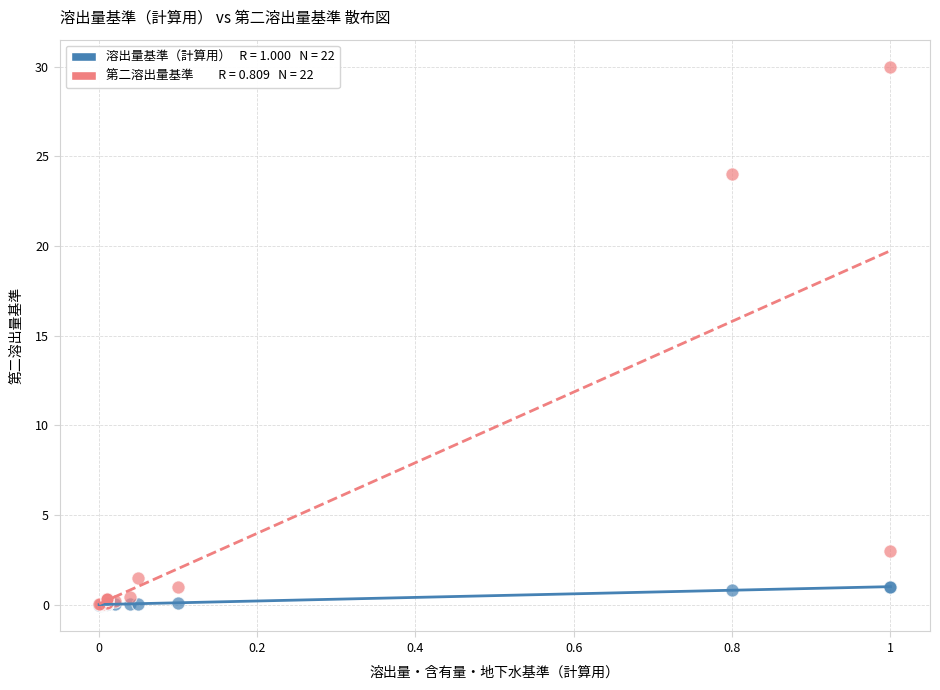

Across all series, what Y value is closest to 15?

24.0